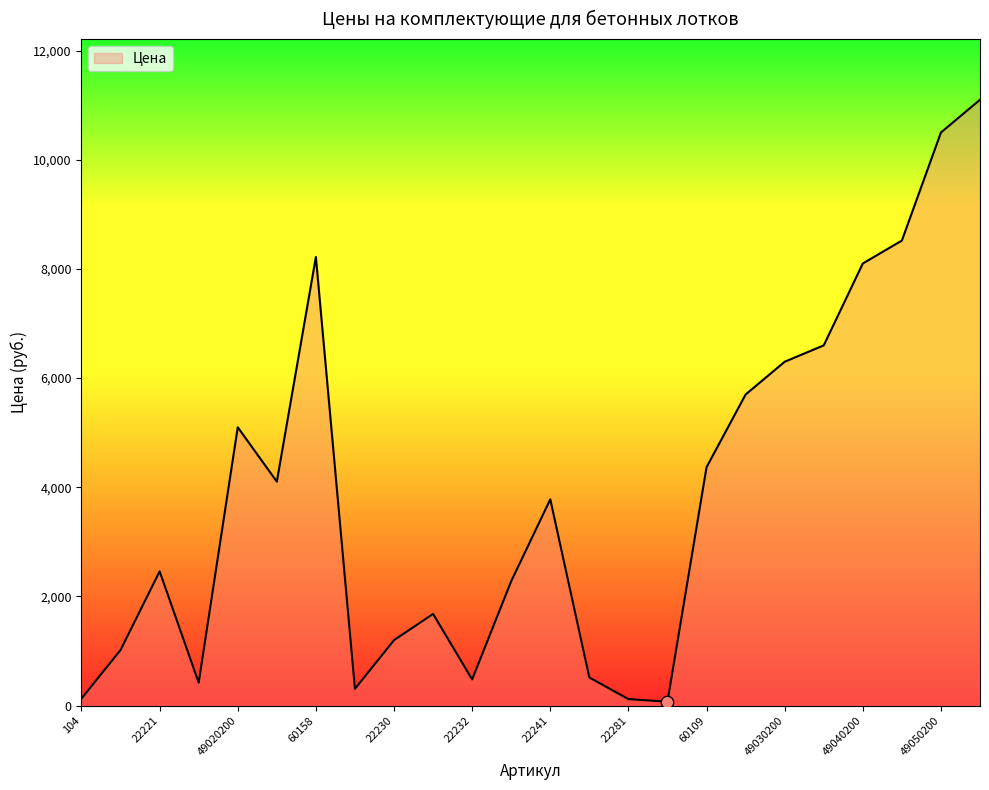

What is the difference between the maximum and minimum values?

11028